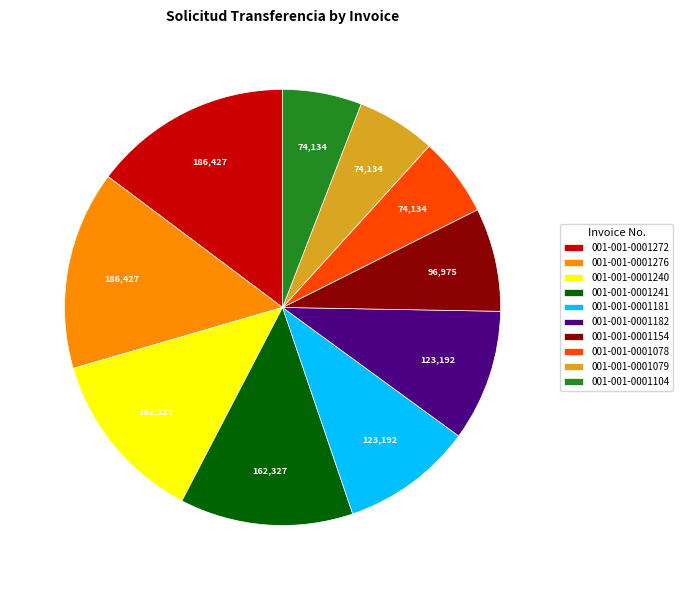

Does any single category account for the majority?

No